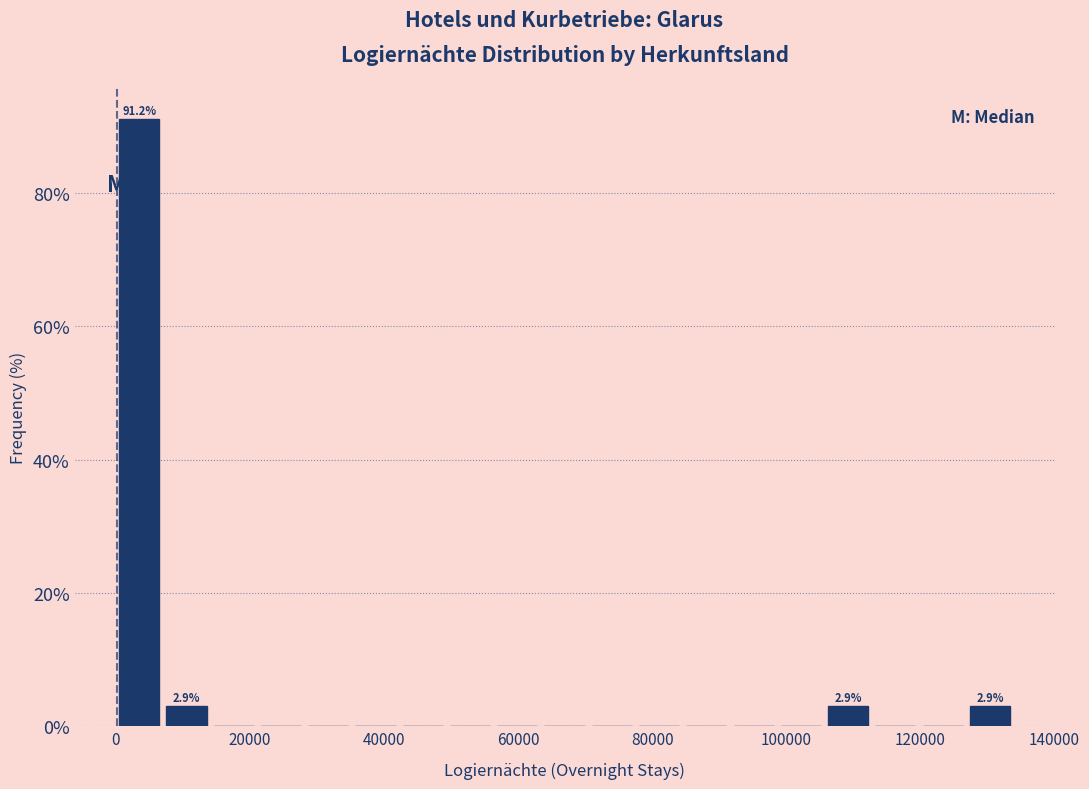

Read against the x-axis, roughly where is the centre of the tallest bar?

4000